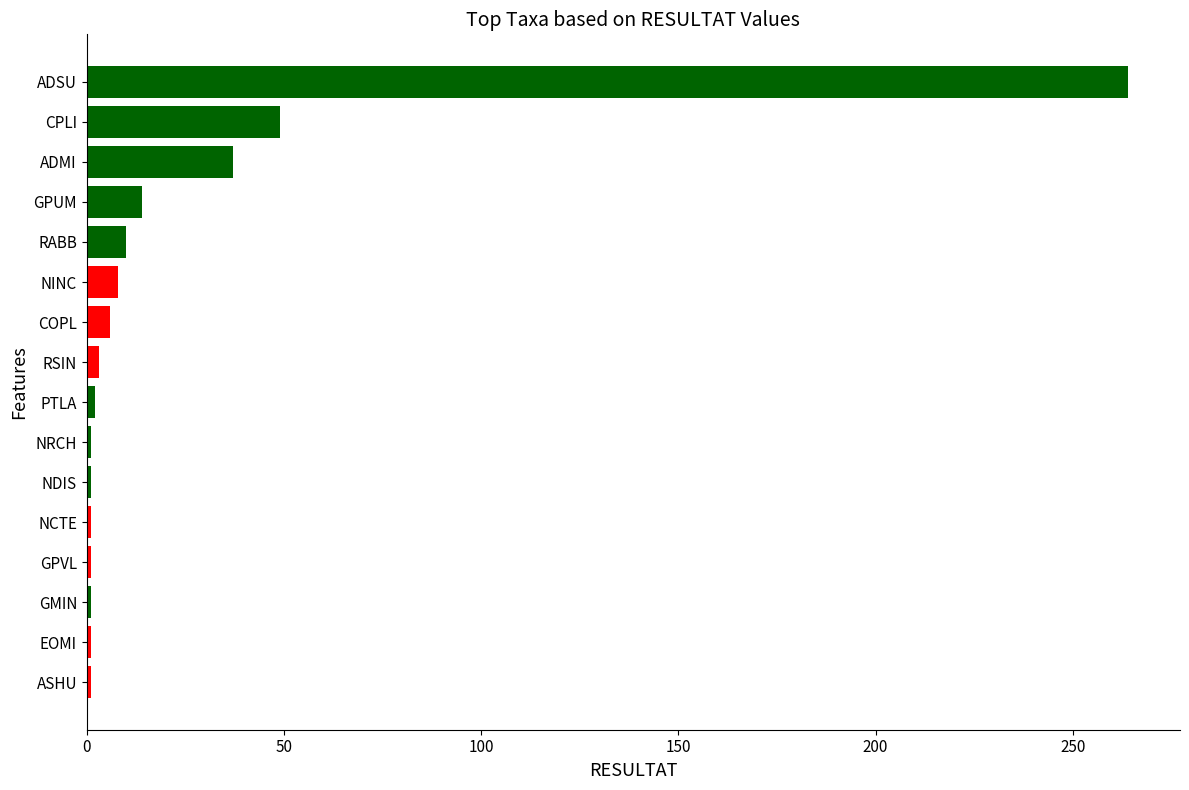

Which has a higher value, NINC or GPVL?

NINC